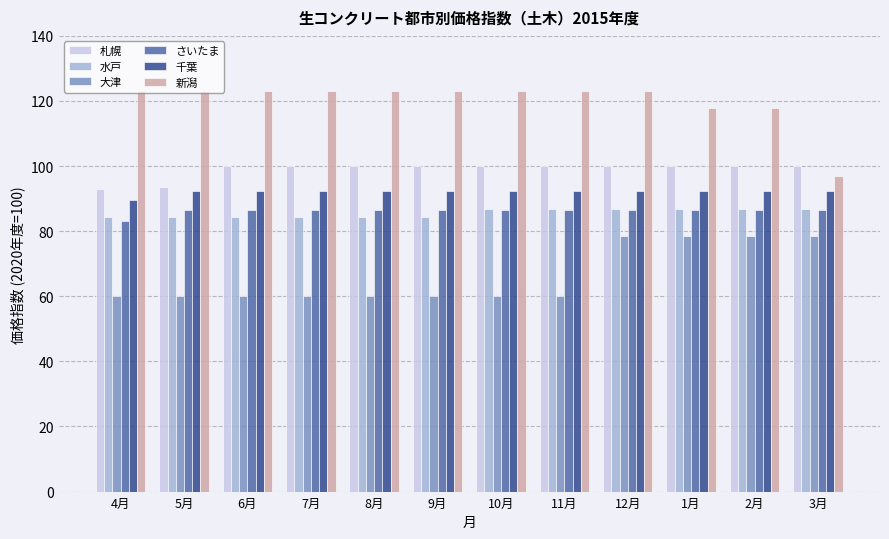

What is the sum of the 大津 values at 6月 and 3月?

138.8